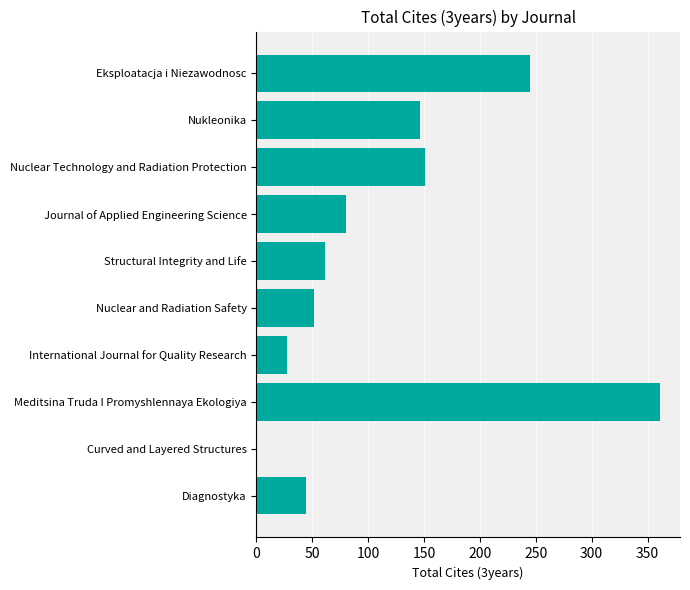

What is the change in value from International Journal for Quality Research to Curved and Layered Structures?

-27